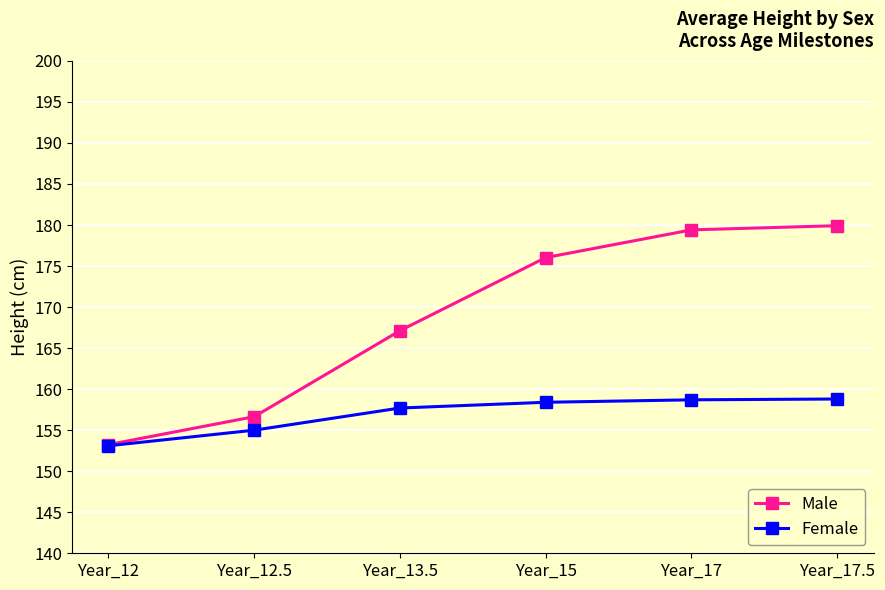

True or false: Female has a value of 68.4 at Year_13.5.

False